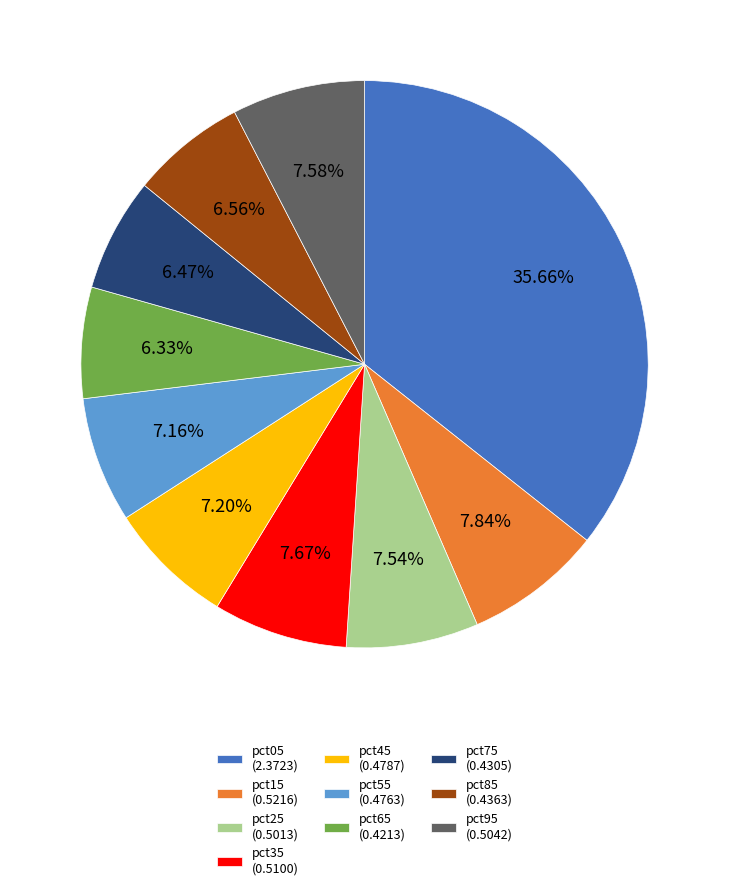

Between pct45 (0.4787) and pct85 (0.4363), which is larger?

pct45 (0.4787)